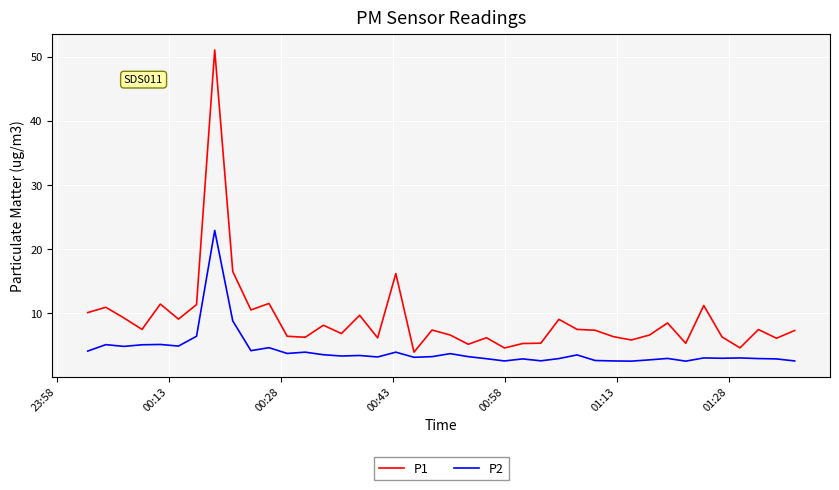

What is the greatest value displayed?

51.0